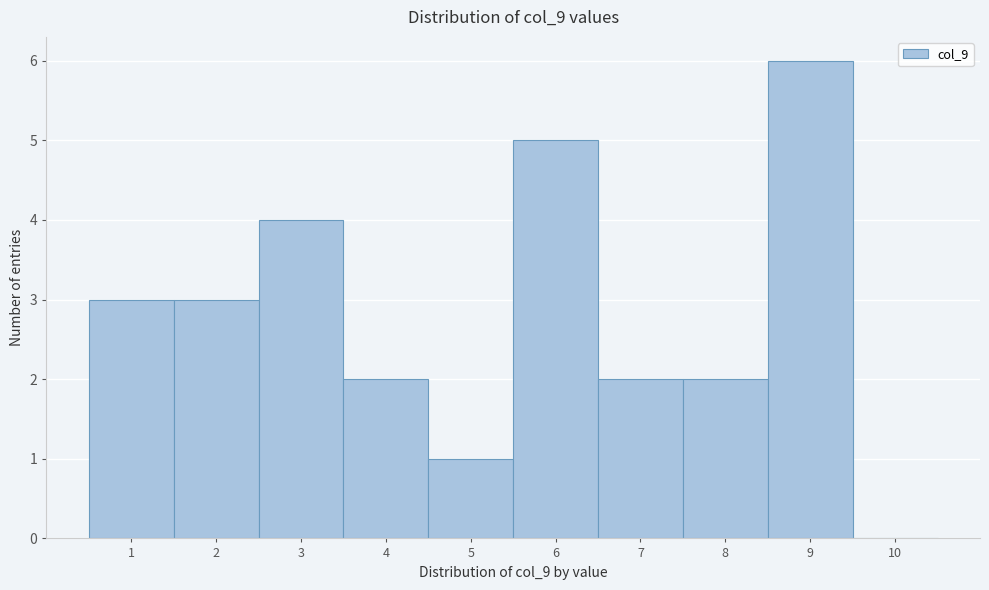

How tall is the bar that spans 8.5 to 9.5 on the x-axis? The values are not printed on the chart, so give them approximately, as read against the axis.

6